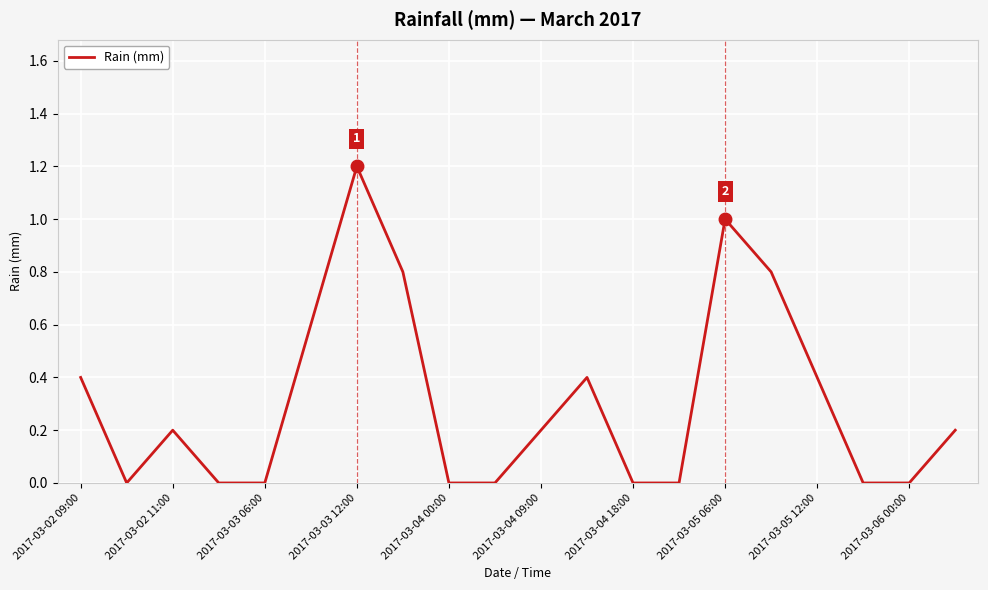

What is the maximum value shown in the chart?

1.2